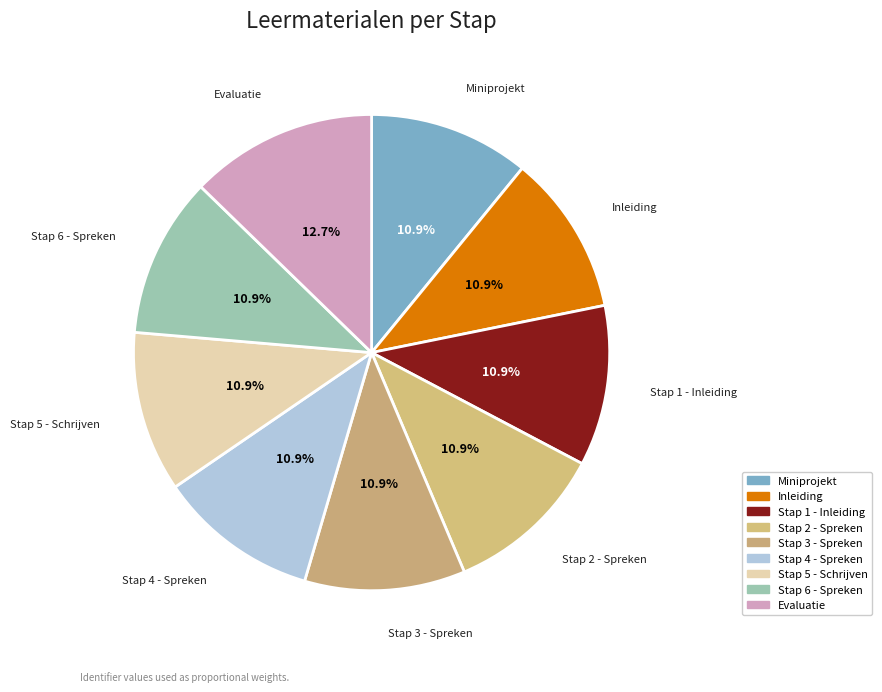

What percentage is NOT represented by Inleiding?

89.1%